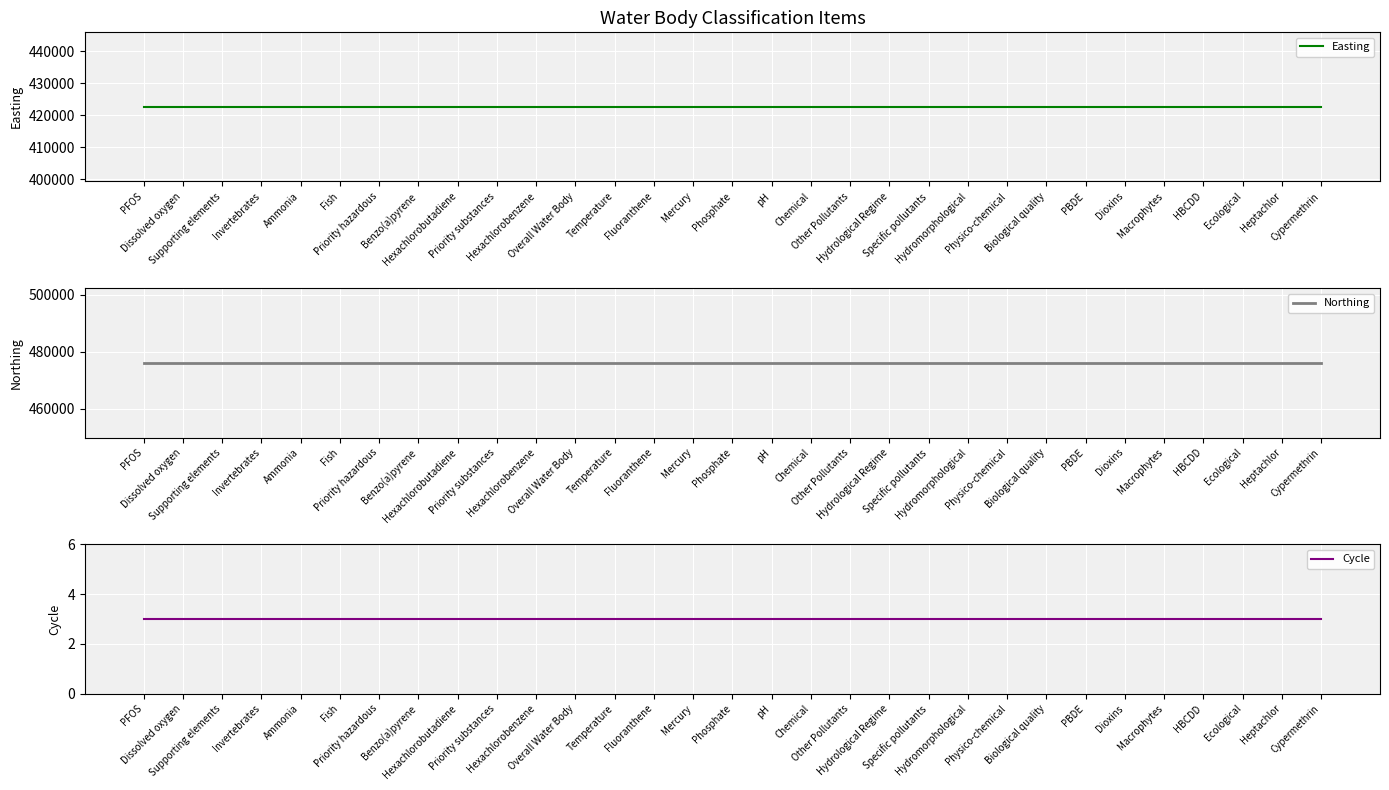

What is the label of the 22nd point from the left?

Hydromorphological